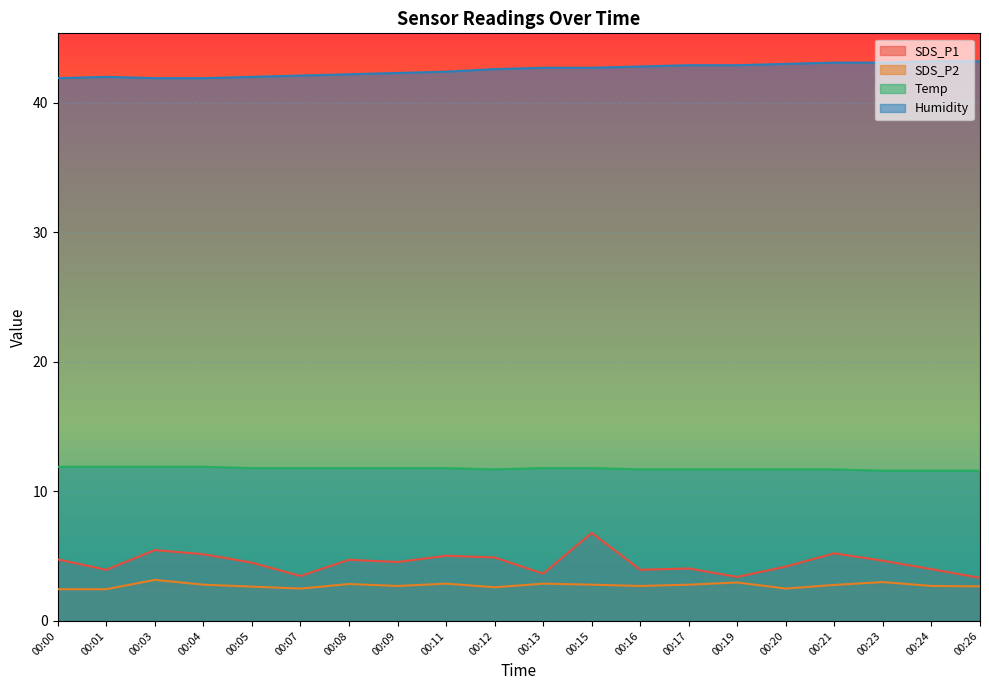

True or false: Humidity and SDS_P1 cross at least once.

False